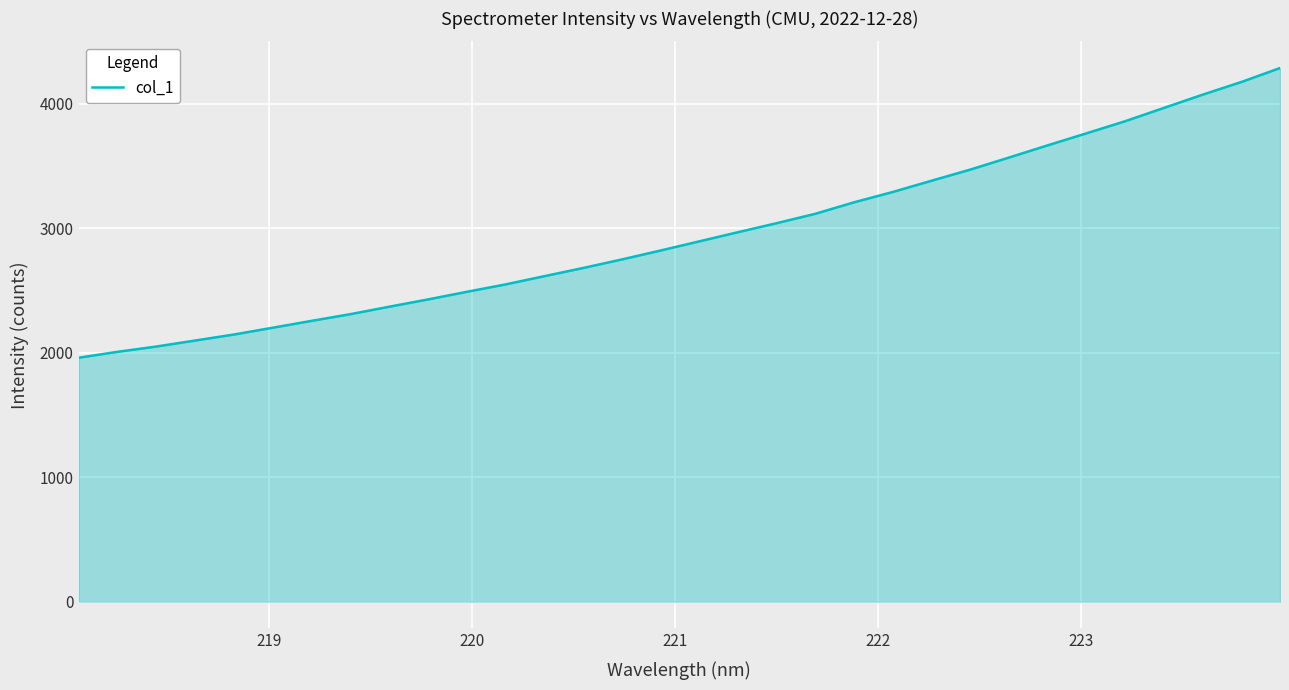

What is the minimum value shown in the chart?

1959.4